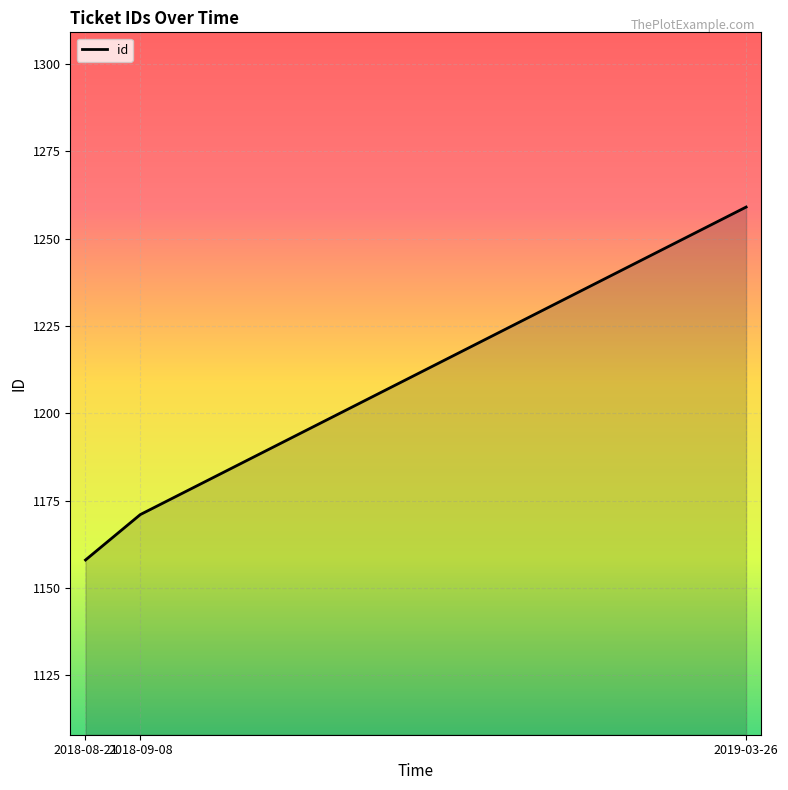

Read the value at 2019-03-26.

1259